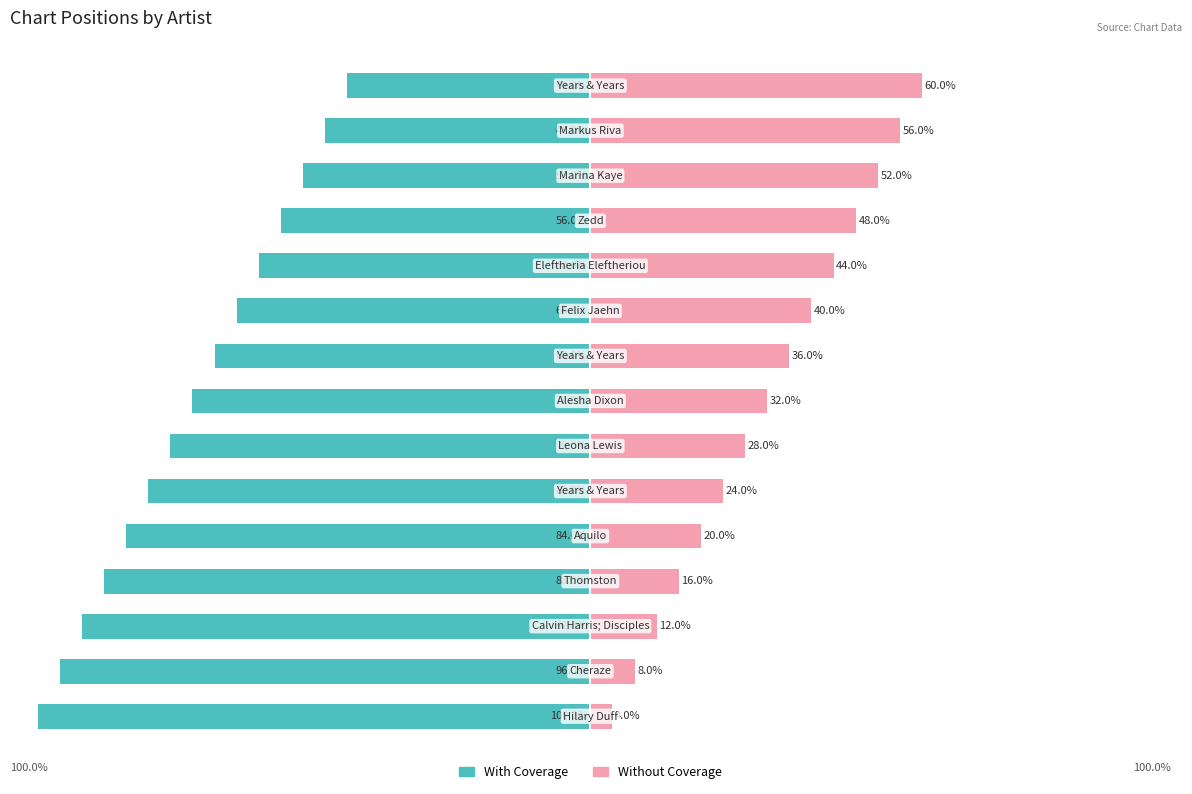

The Without Coverage series shows 36 at 8. True or false?

True